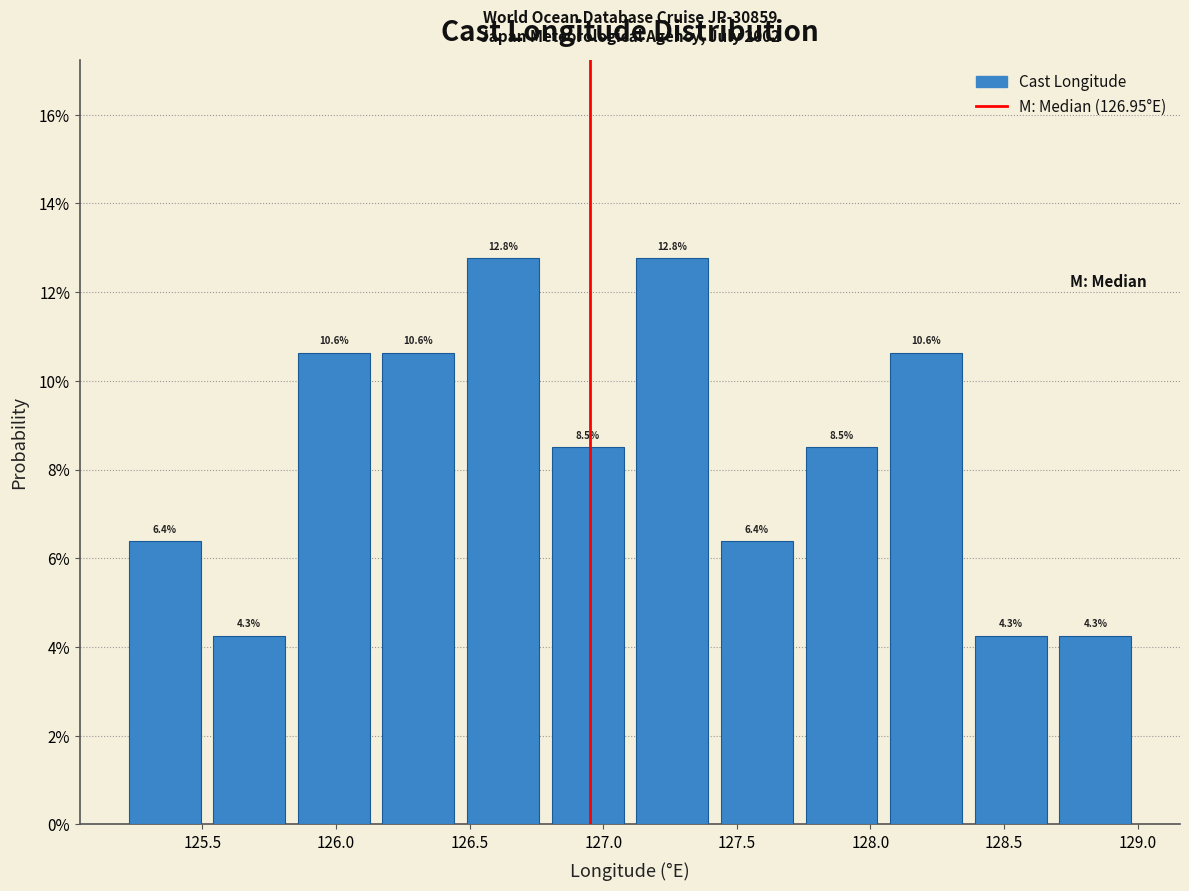

How tall is the bar that spans 128.70 to 129.00 on the x-axis? The bar edges are not printed on the chart, so give them approximately, as read against the axis.

4.3